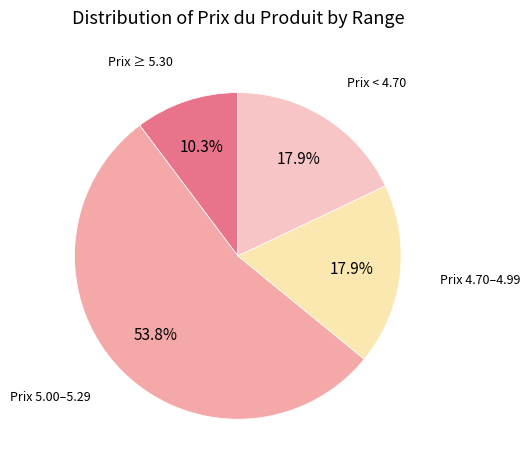

Is there a majority slice in this chart?

Yes